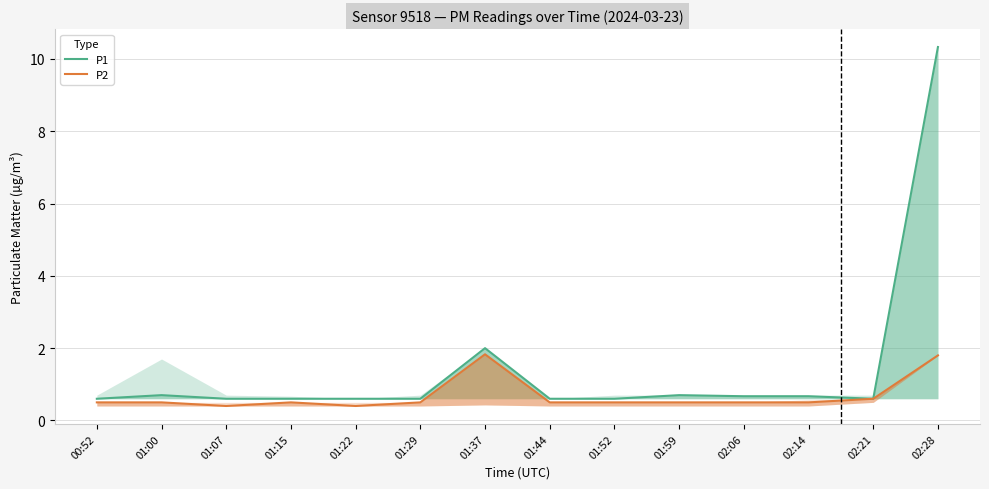

Rank the series by their average value, from lowest to highest.

P2, P1